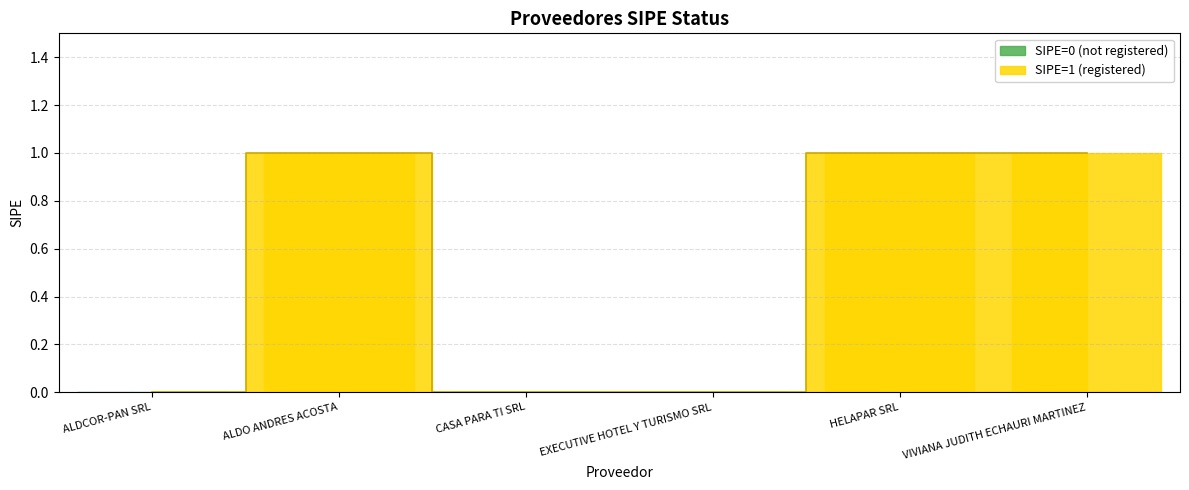

List the labels in order of value, largest first.

ALDO ANDRES ACOSTA, HELAPAR SRL, VIVIANA JUDITH ECHAURI MARTINEZ, ALDCOR-PAN SRL, CASA PARA TI SRL, EXECUTIVE HOTEL Y TURISMO SRL